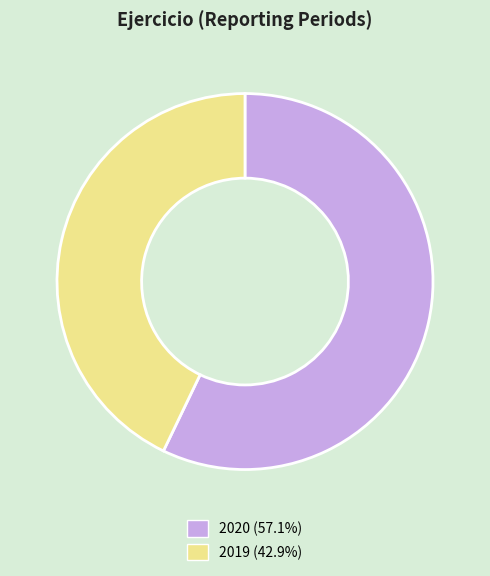

The 2019 slice represents 36% of the pie. True or false?

False